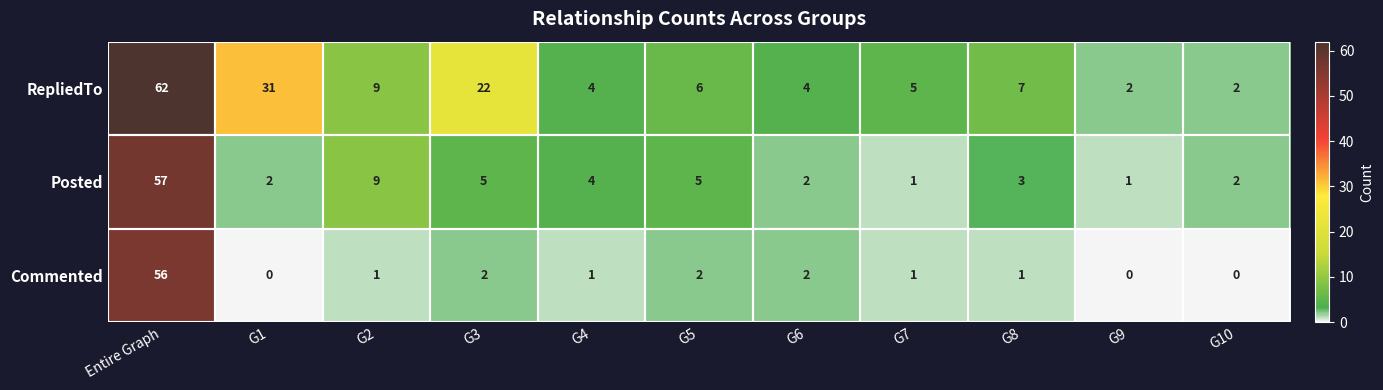

Is it true that Commented equals 2 at G7?

False